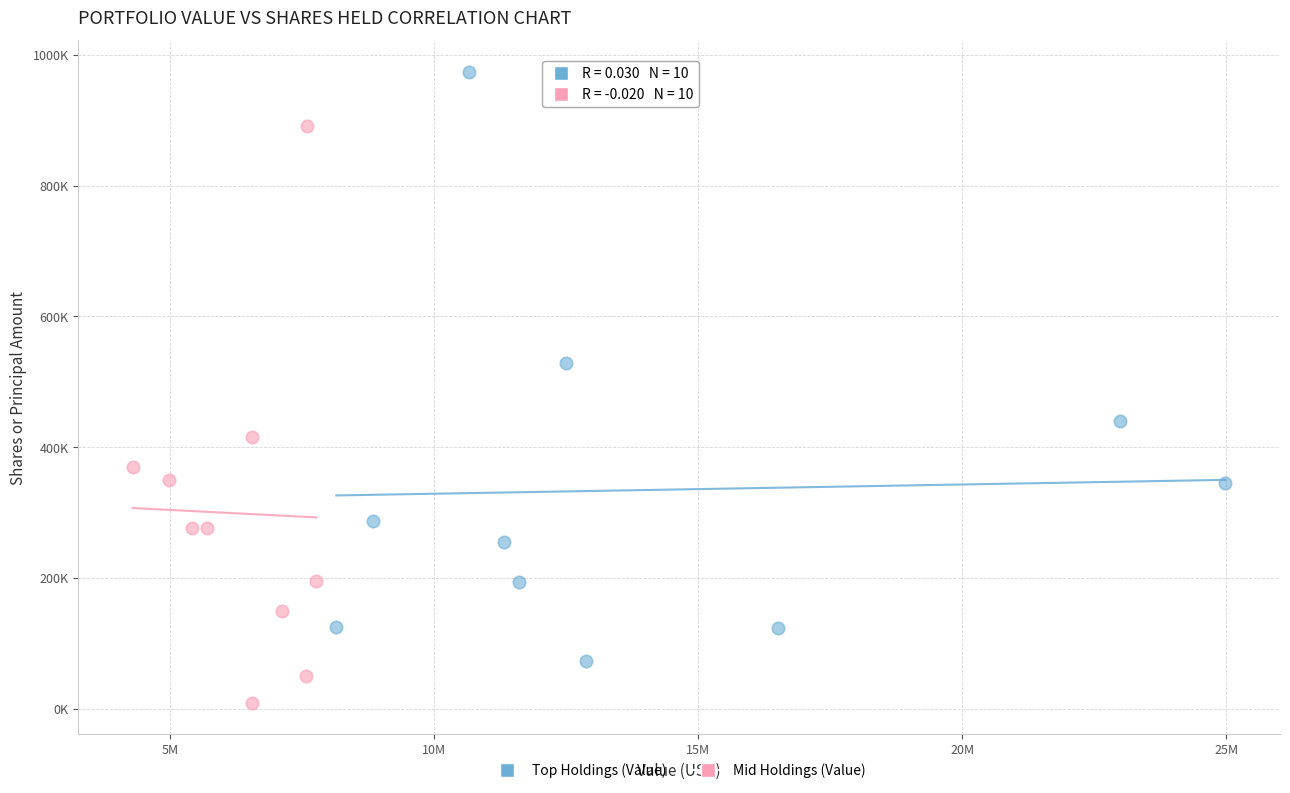

Which series has the largest Y range (max minus min)?

Top Holdings (Value)